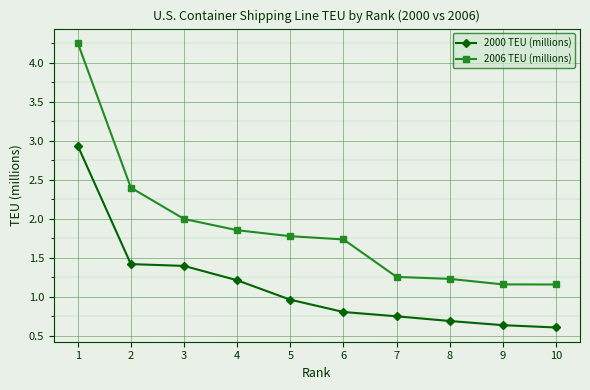

What is the sum of all 2006 TEU (millions) values?

18.8